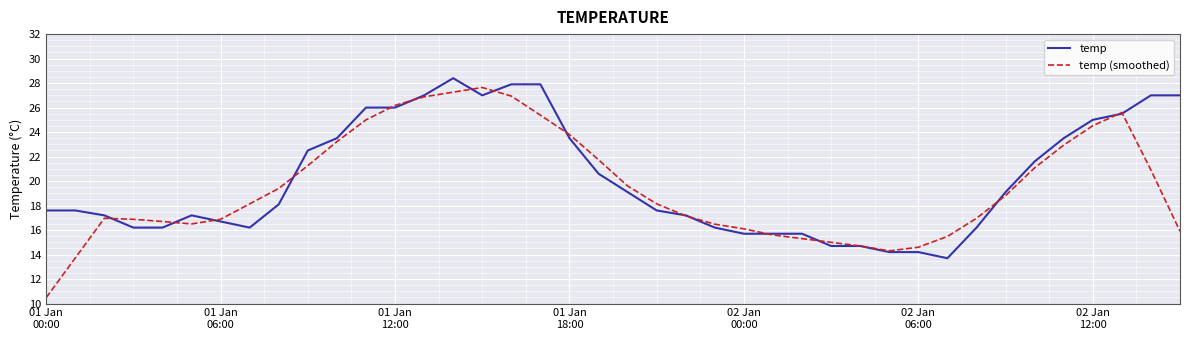

What is the difference between the maximum and second lowest values in the temp series?

14.2